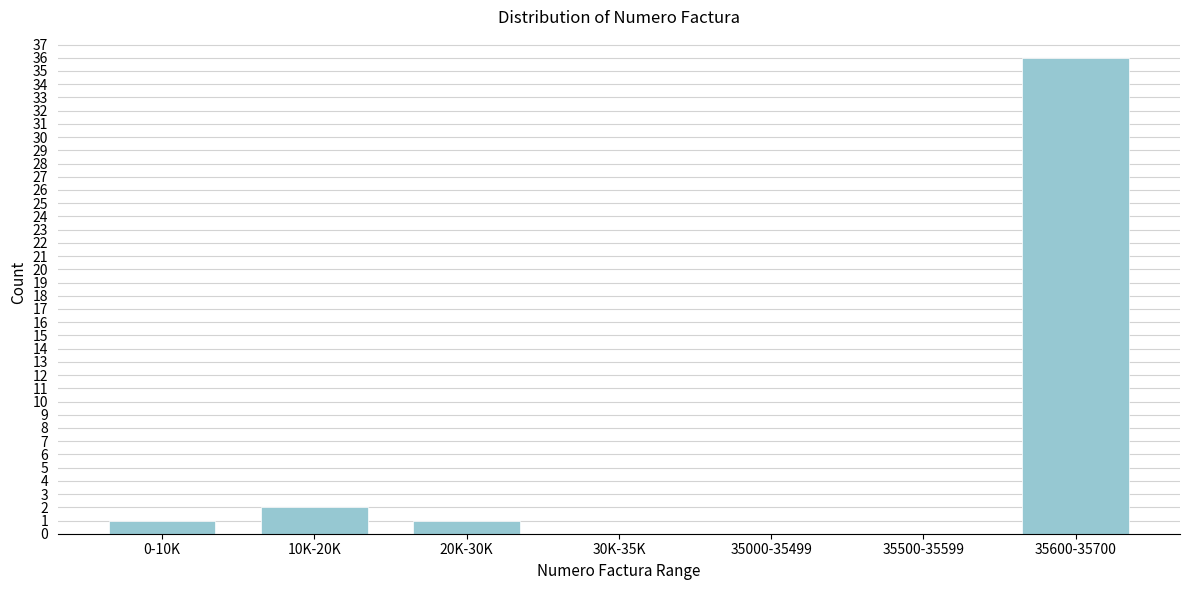

Reading left to right, what are all the values shown in this chart?

0-10K=1	10K-20K=2	20K-30K=1	30K-35K=0	35000-35499=0	35500-35599=0	35600-35700=36